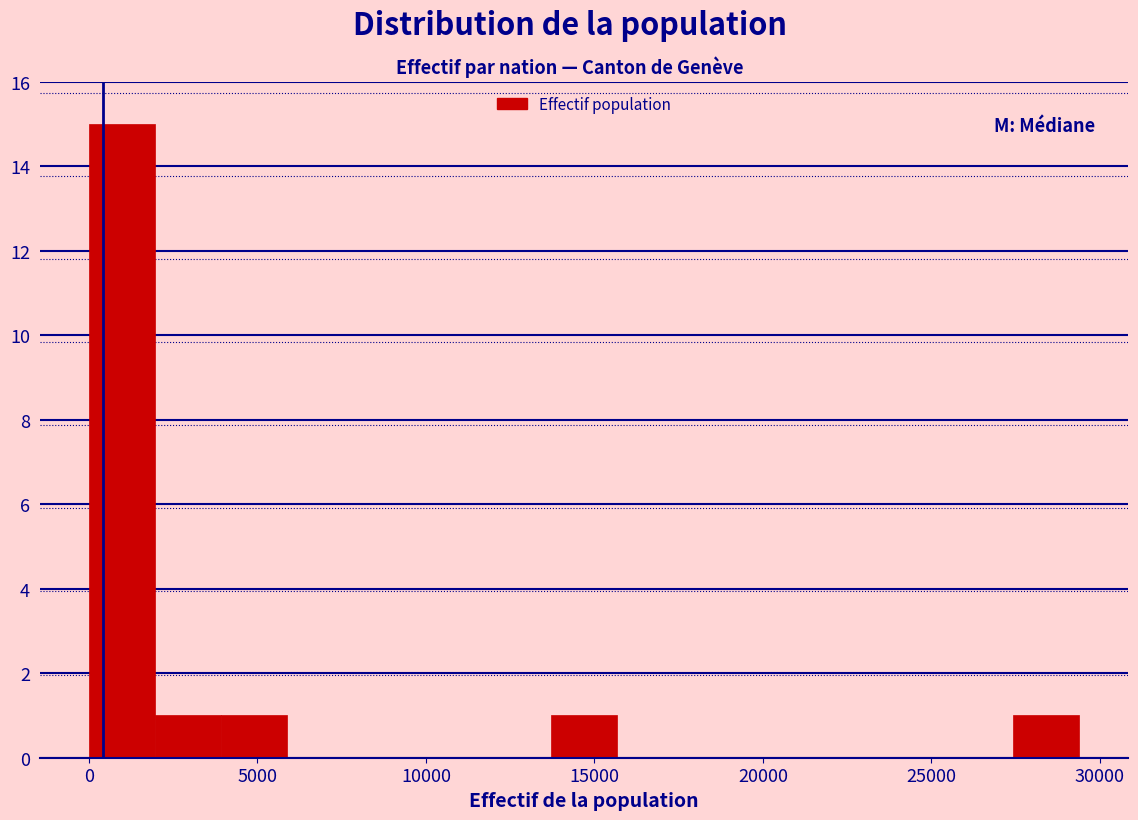

Read against the x-axis, roughly where is the centre of the tallest bar?

1000